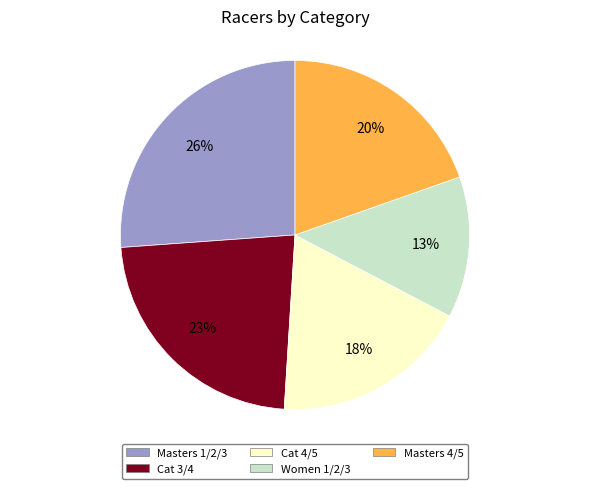

Is the sum of Women 1/2/3 and Cat 3/4 greater than half?

No